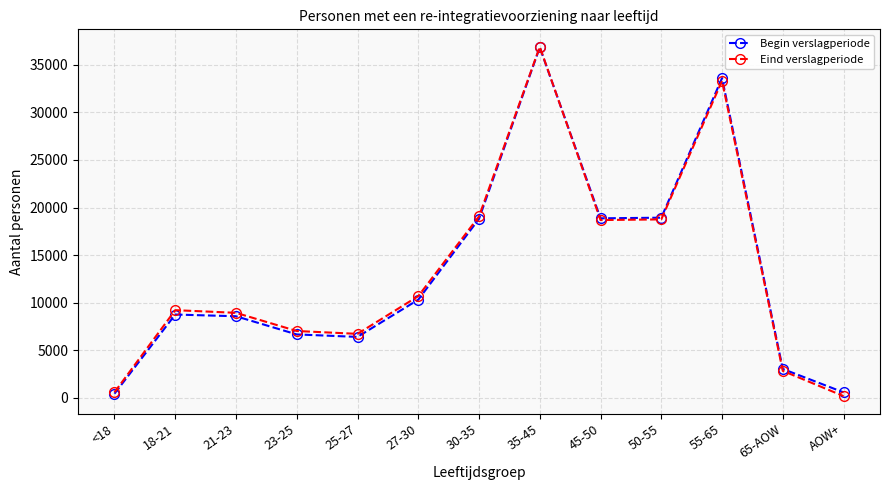

How many interior local peaks does the Begin verslagperiode series have?

3